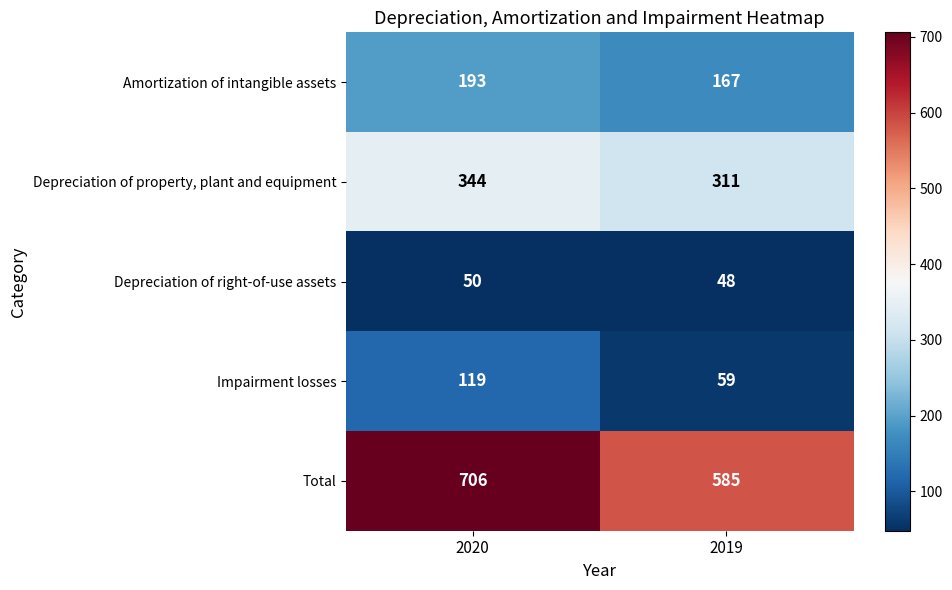

What is the minimum value for Total?

585